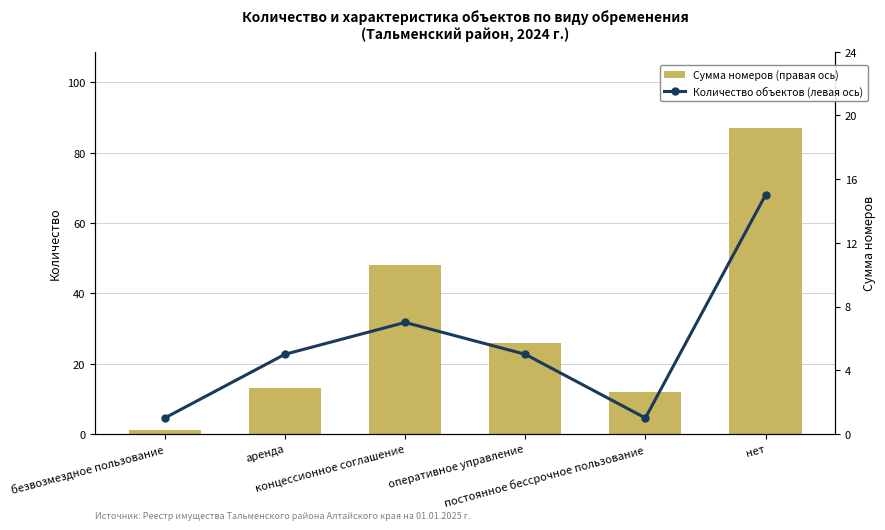

Are the bars grouped side by side (vs. stacked)?

Yes